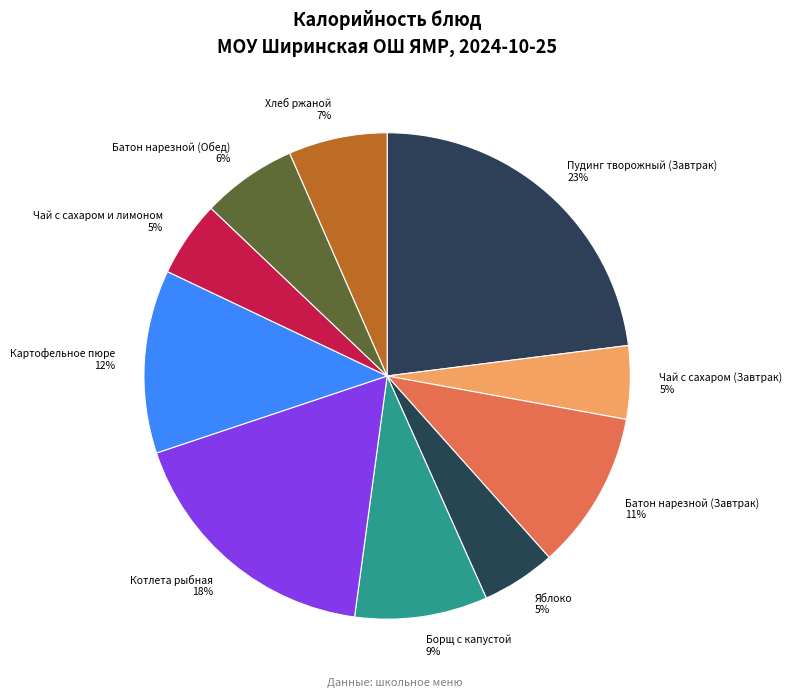

Is the sum of Батон нарезной (Завтрак) and Яблоко greater than half?

No